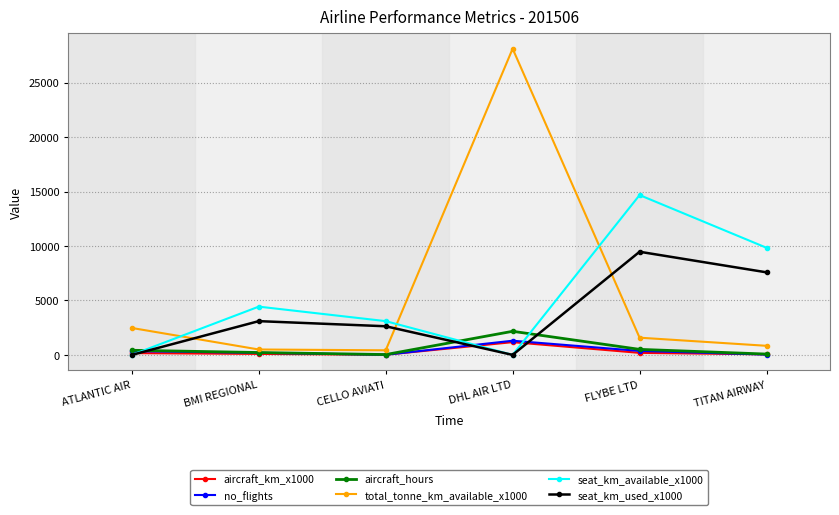

What is the label of the 3rd point from the left?

CELLO AVIATI